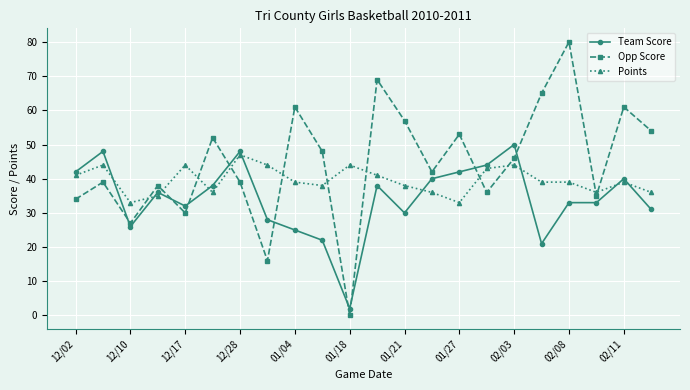

Which series has the largest range (max minus min)?

Opp Score